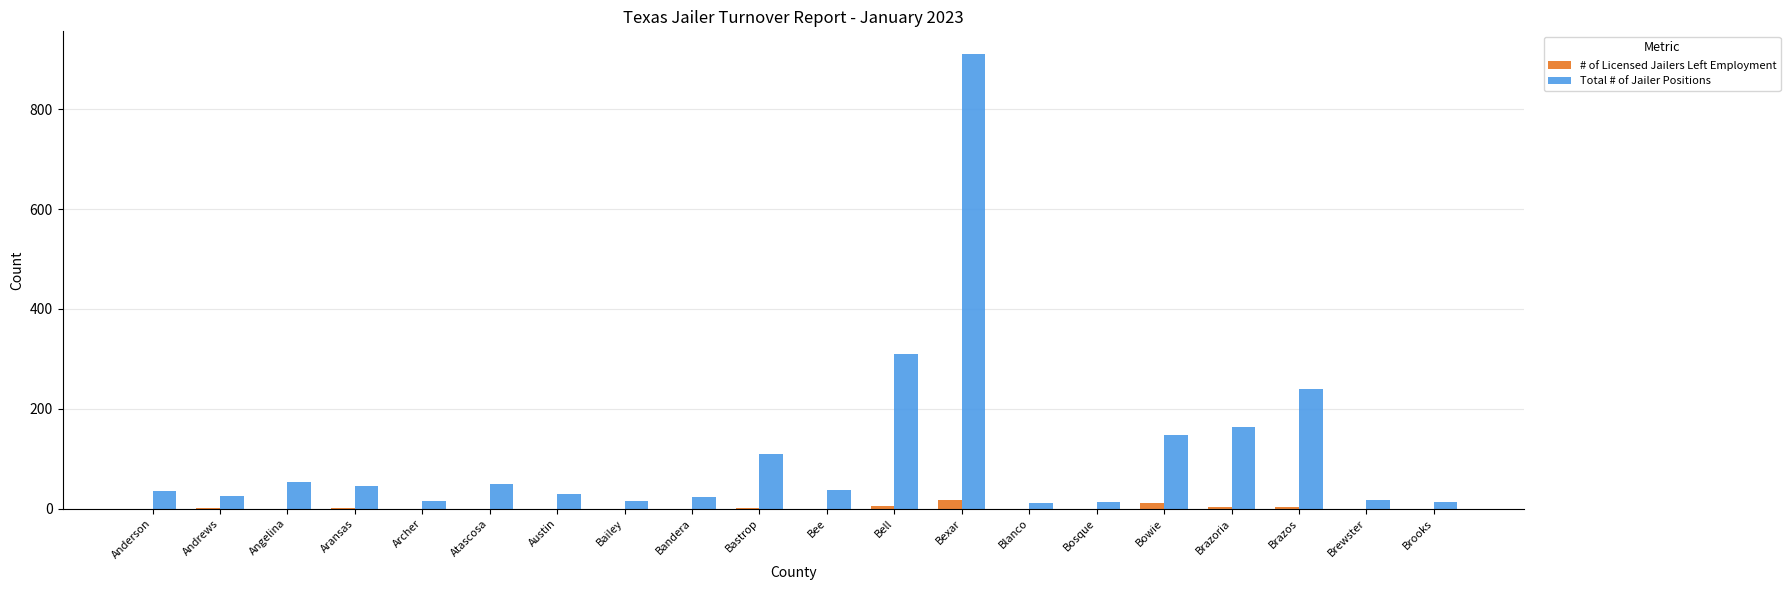

What is the greatest value displayed?

911